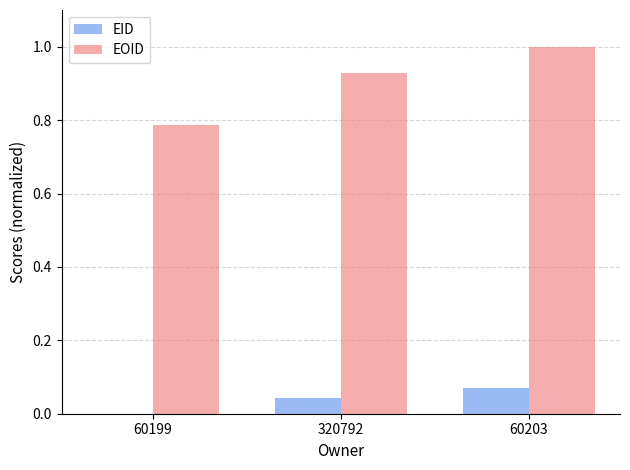

Read the EOID value at 60203.

1.0